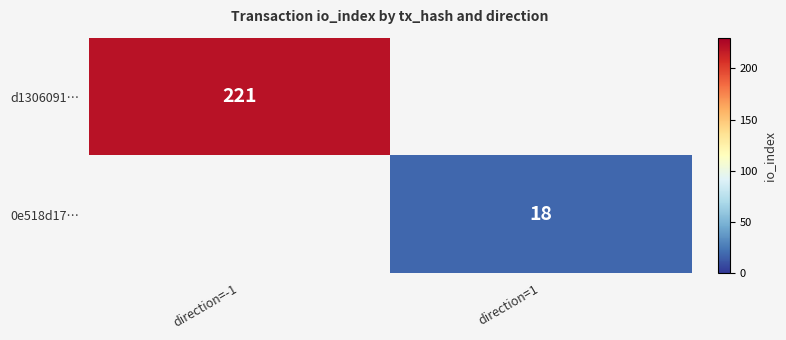

At how many categories does at least one series exceed 154?

1